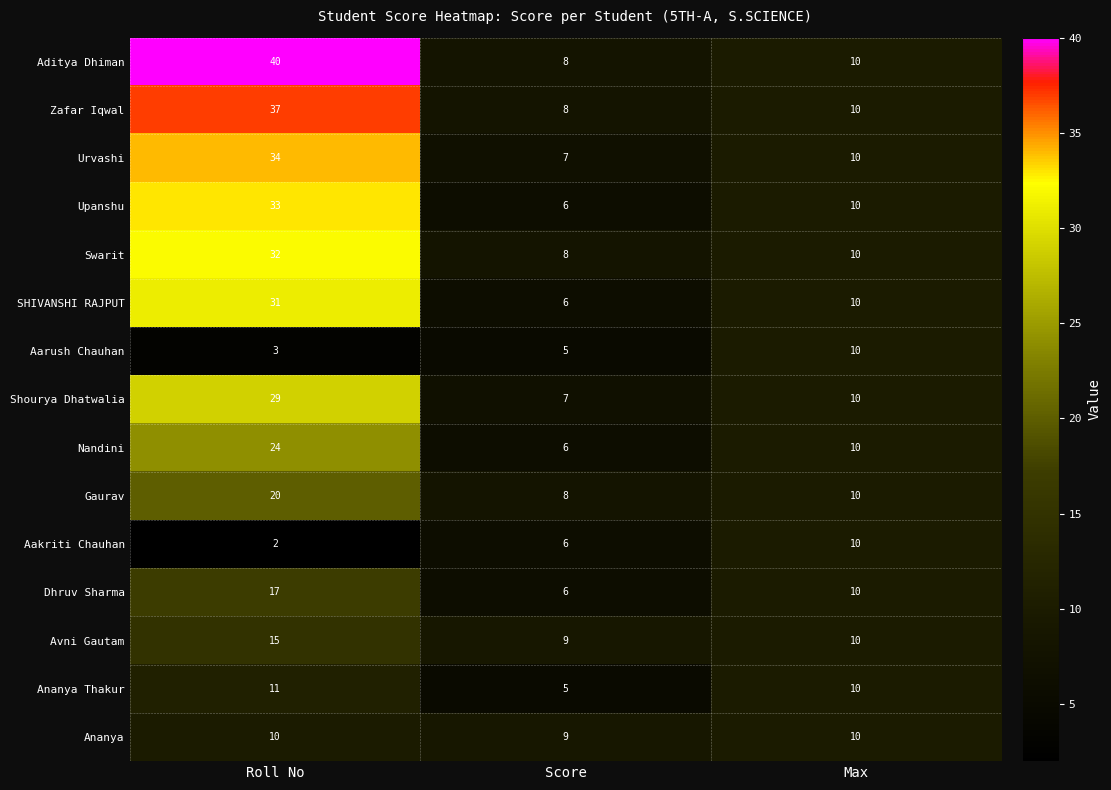

List the labels in order of Nandini value, largest first.

Roll No, Max, Score